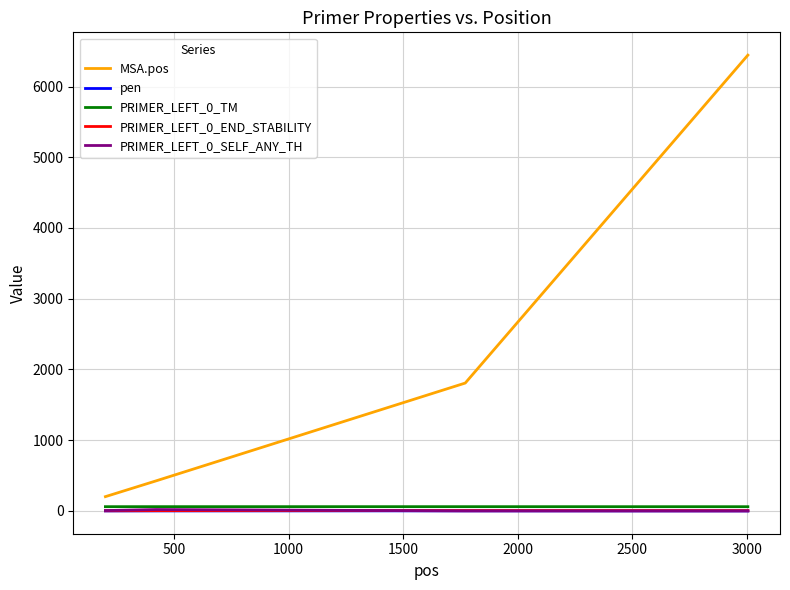

What is the greatest value displayed?

6444.0